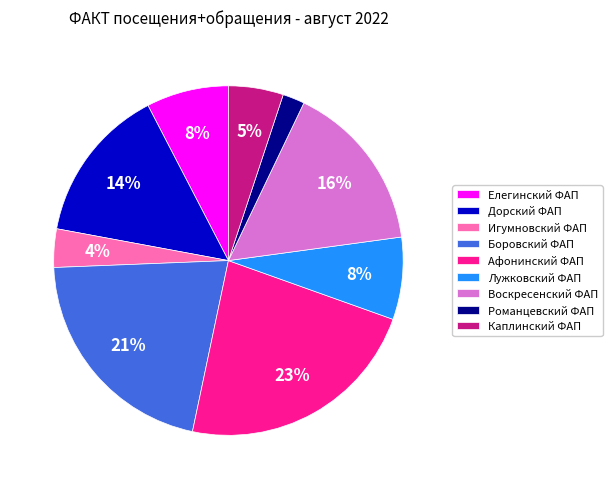

Does any single category account for the majority?

No